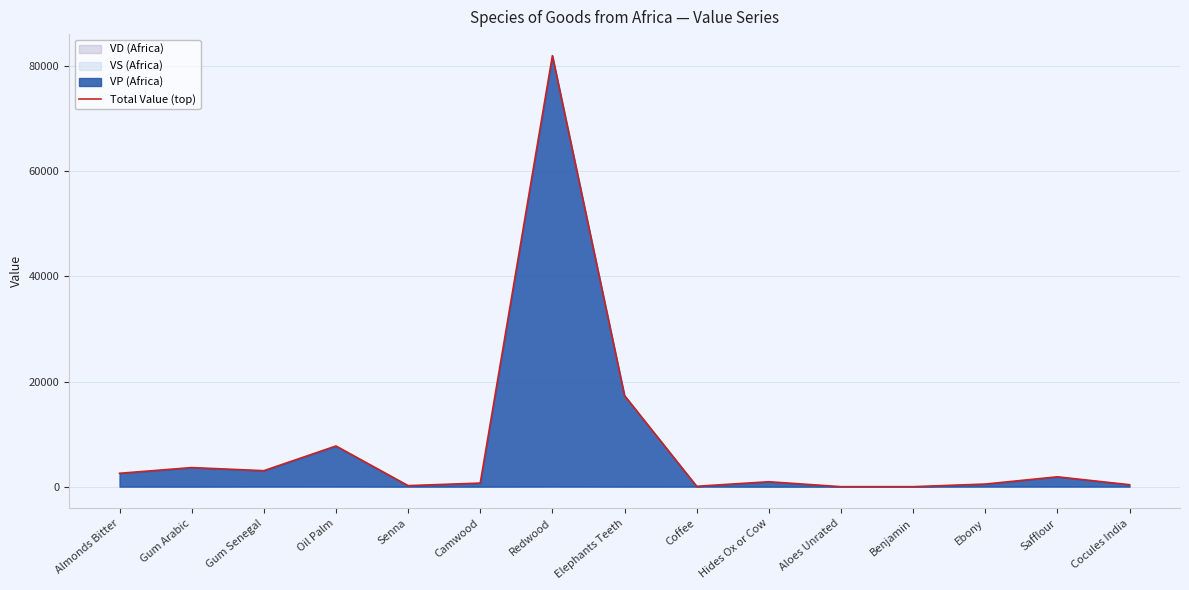

At which category does the chart reach its minimum across all series?

Aloes Unrated